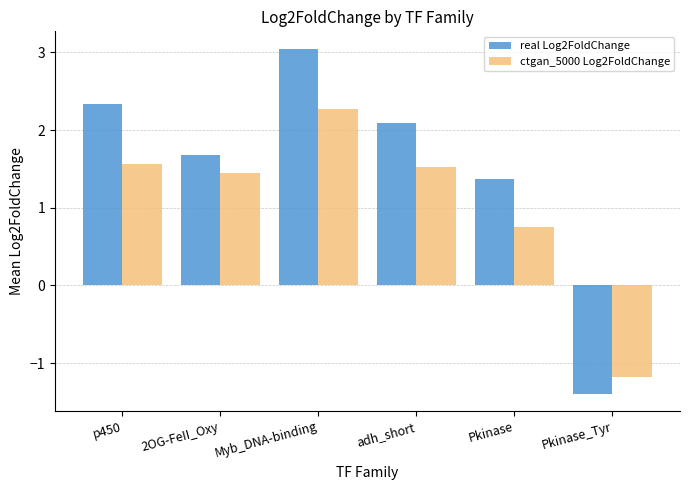

At how many categories does at least one series exceed 0?

5